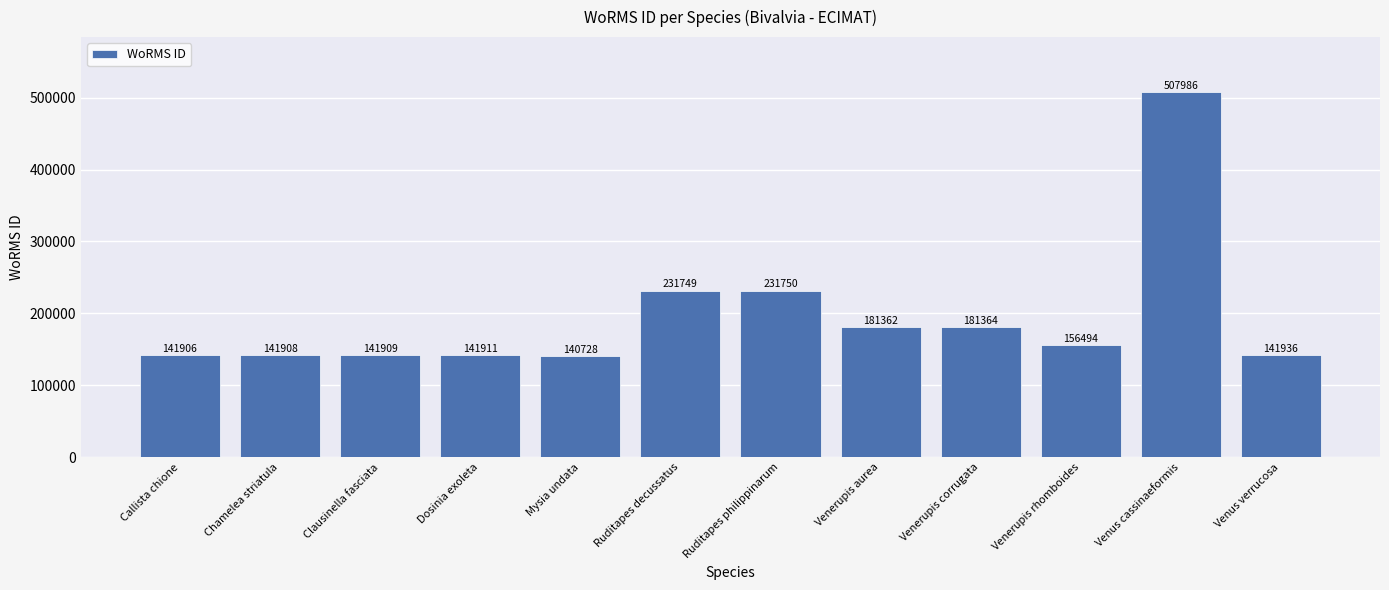

How many data points does each series have?

12